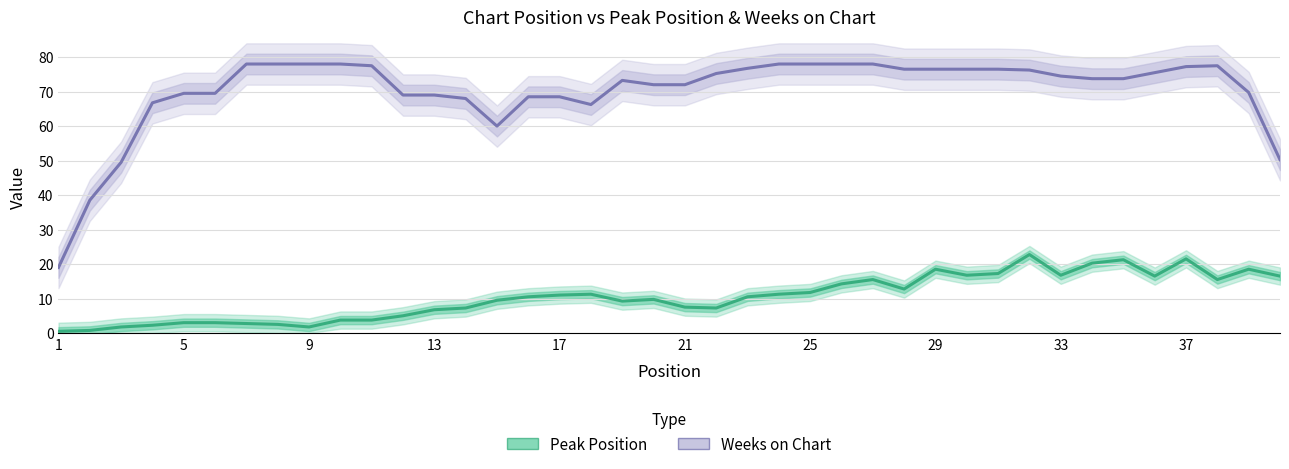

True or false: Peak Position has a value of 22.9 at 29.

False